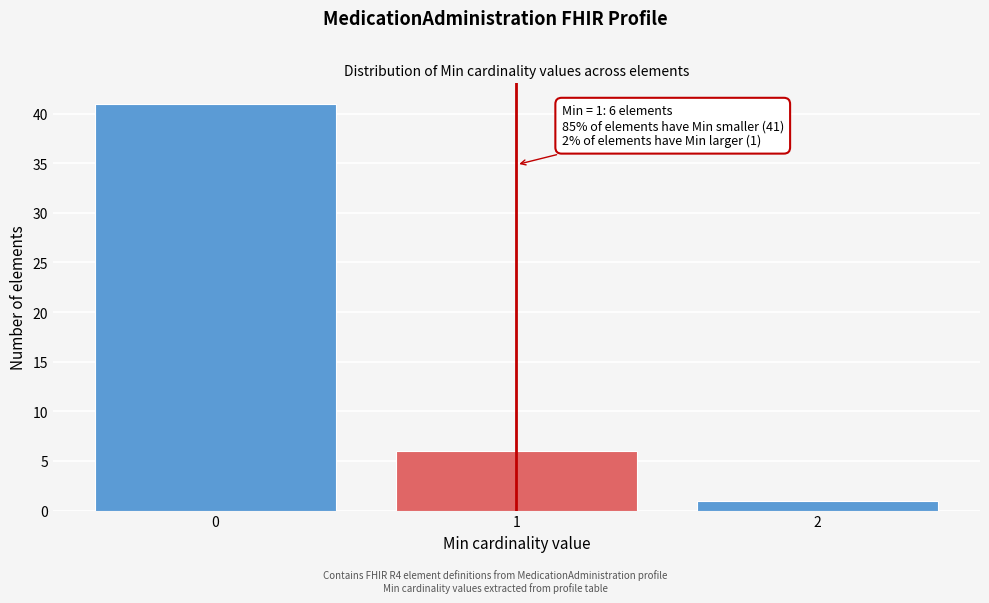

Reading right to left, transcribe all the data shown in this chart.

2=1	1=6	0=41